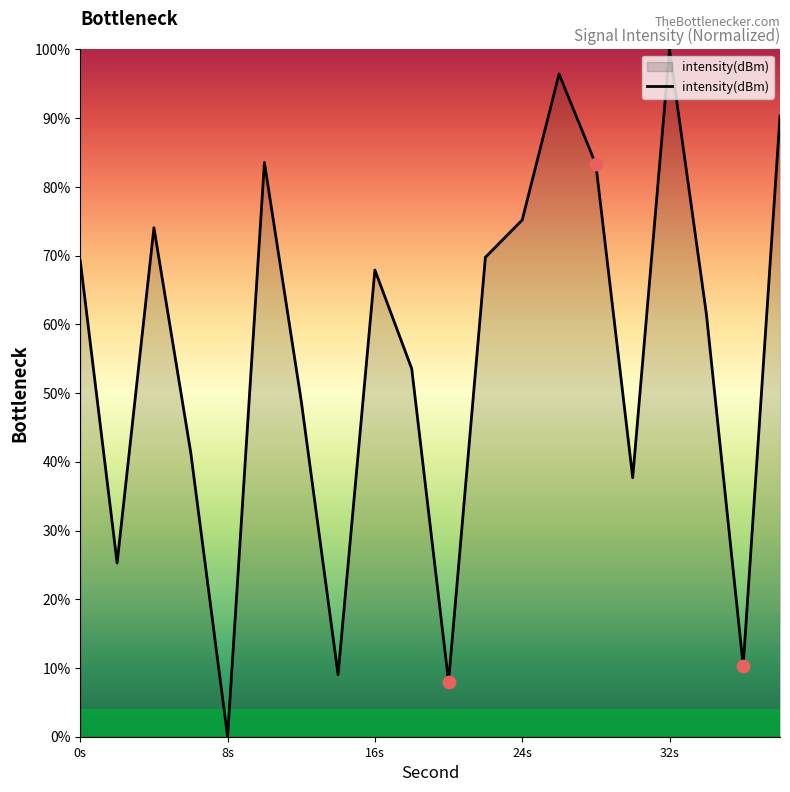

What is the greatest value displayed?

100.0